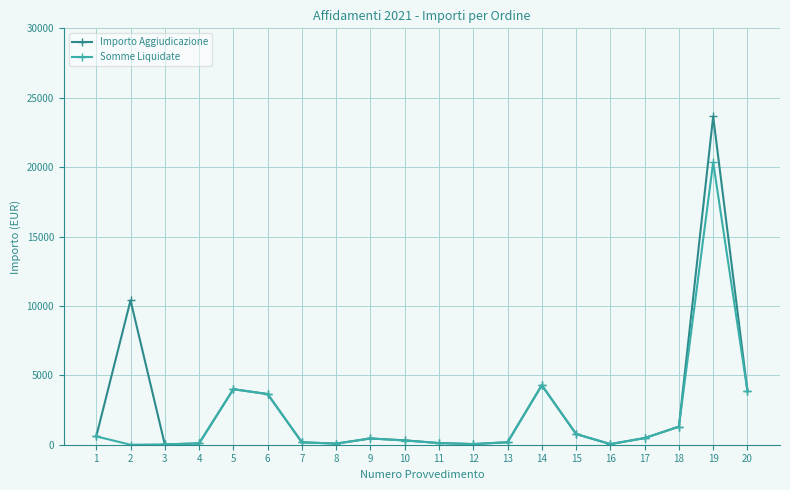

Which series has the largest total across all categories?

Importo Aggiudicazione